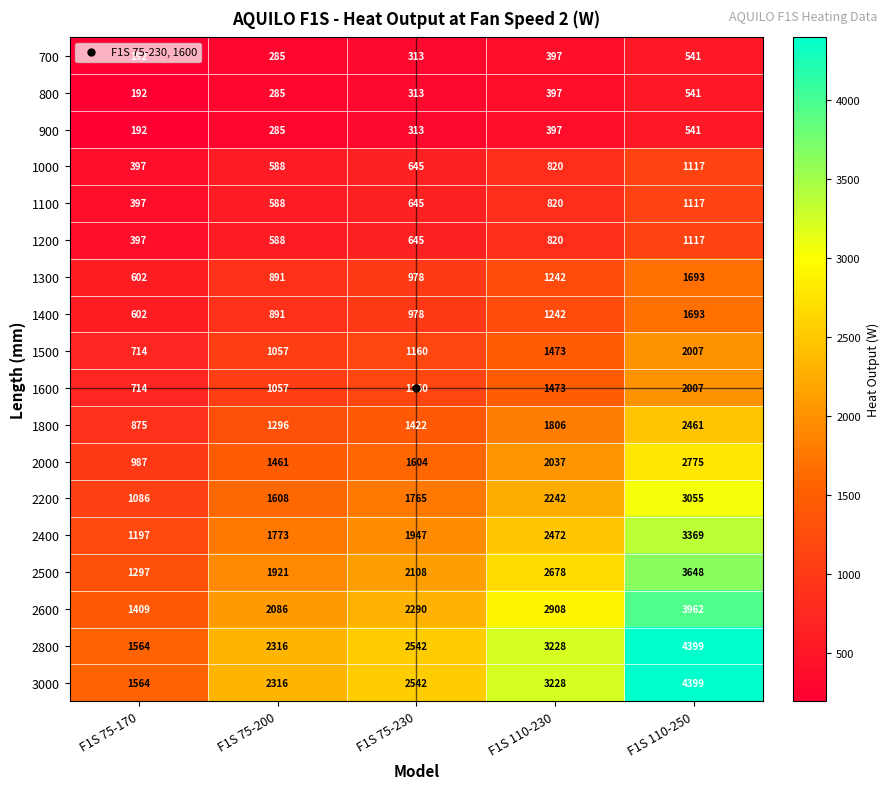

At which category is the sum across all series the highest?

F1S 110-250